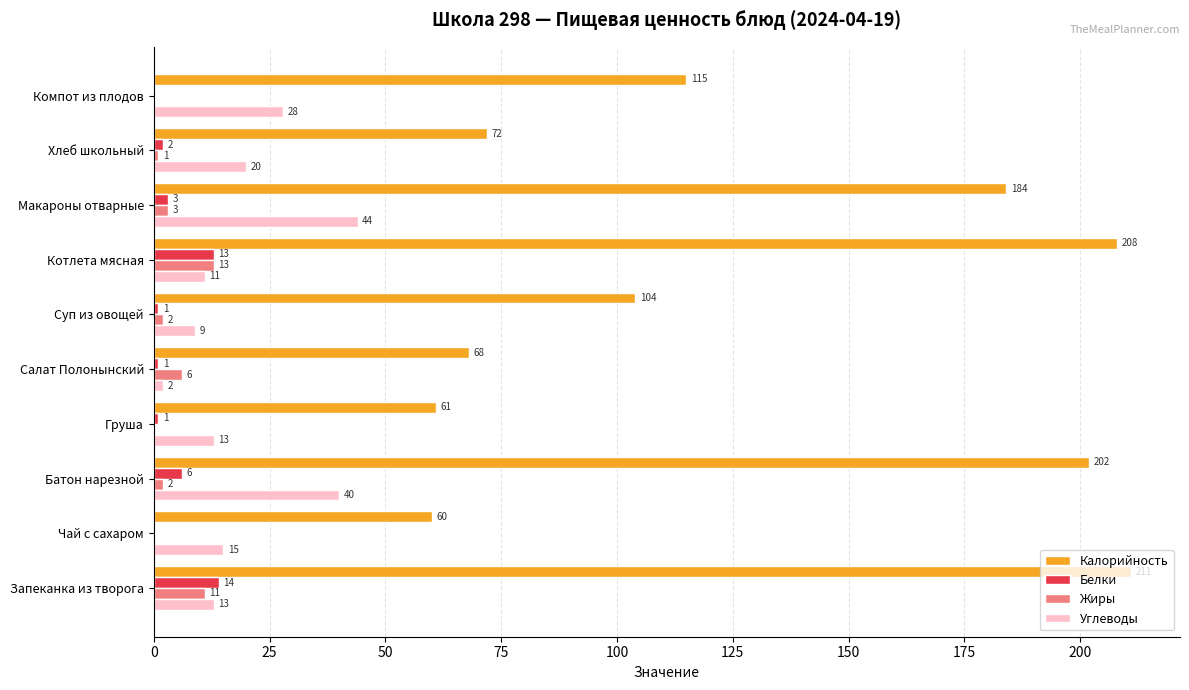

Which label corresponds to the largest value in the chart?

Запеканка из творога